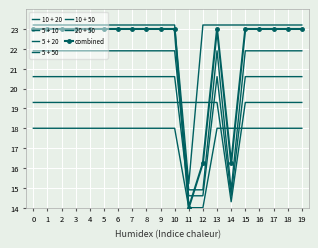

How many times do 10 + 20 and 5 + 50 cross each other?

2